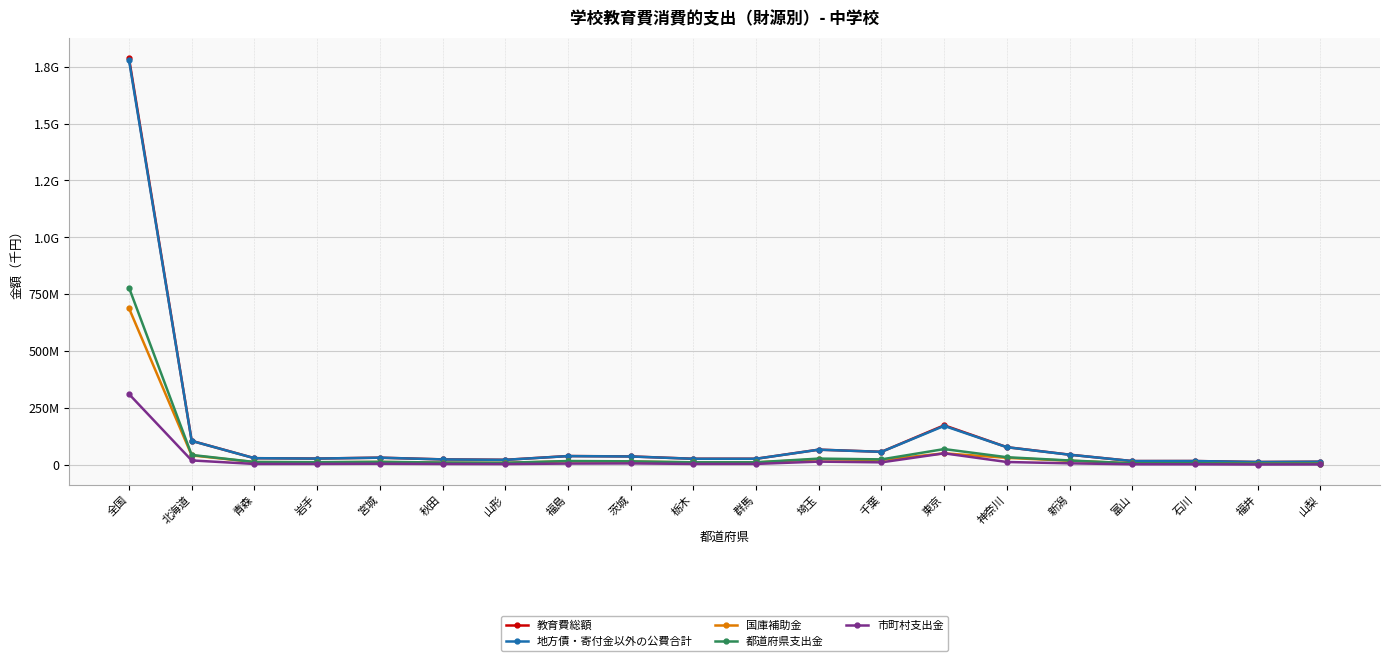

What is the value of the 教育費総額 point at the 9th from the left?

37402913